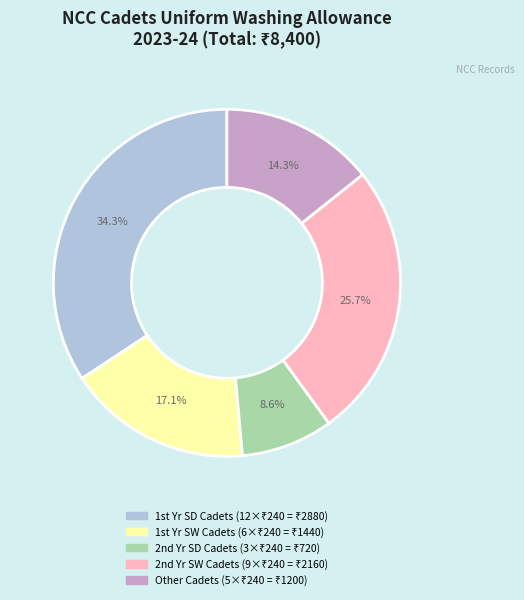

Is there a majority slice in this chart?

No